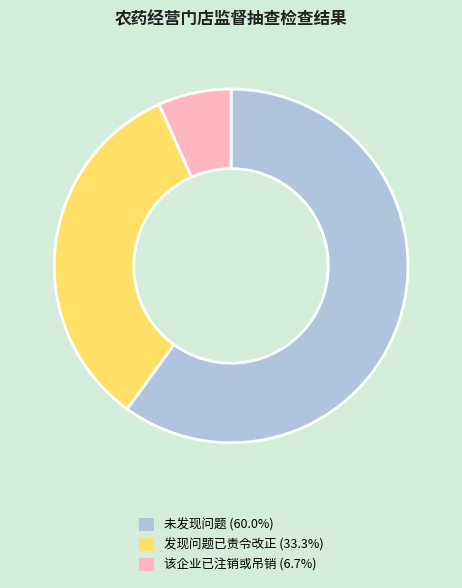

The 发现问题已责令改正 slice represents 33% of the pie. True or false?

True